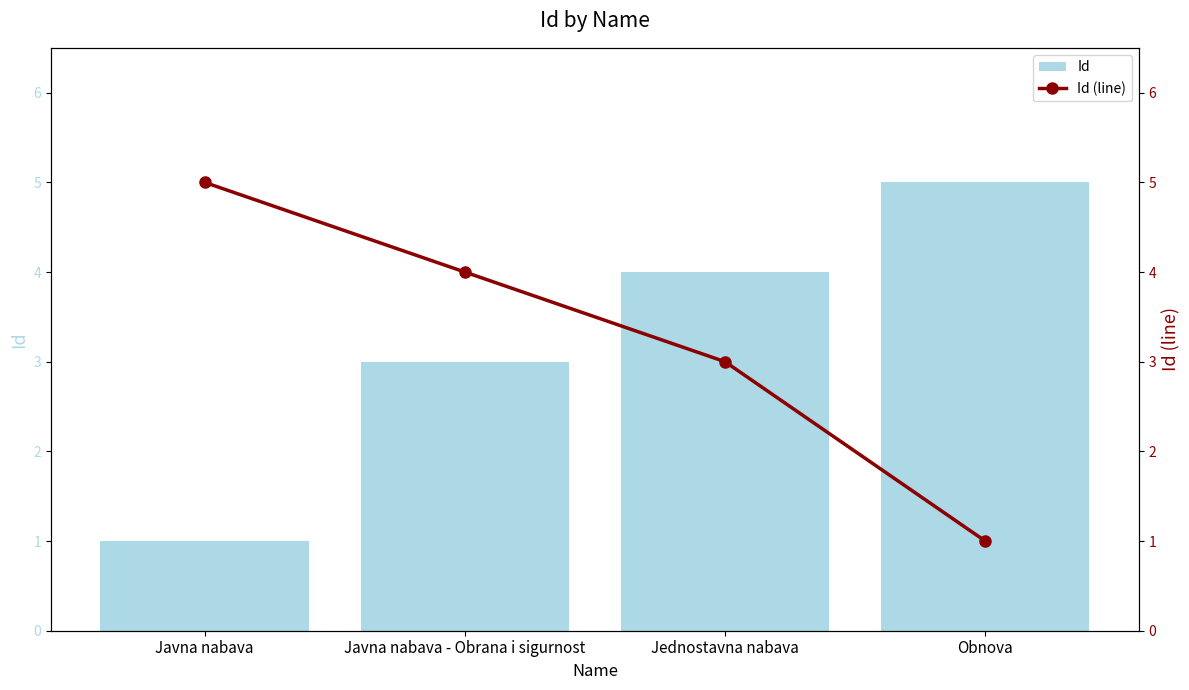

List the labels in order of Id (line) value, smallest first.

Obnova, Jednostavna nabava, Javna nabava - Obrana i sigurnost, Javna nabava